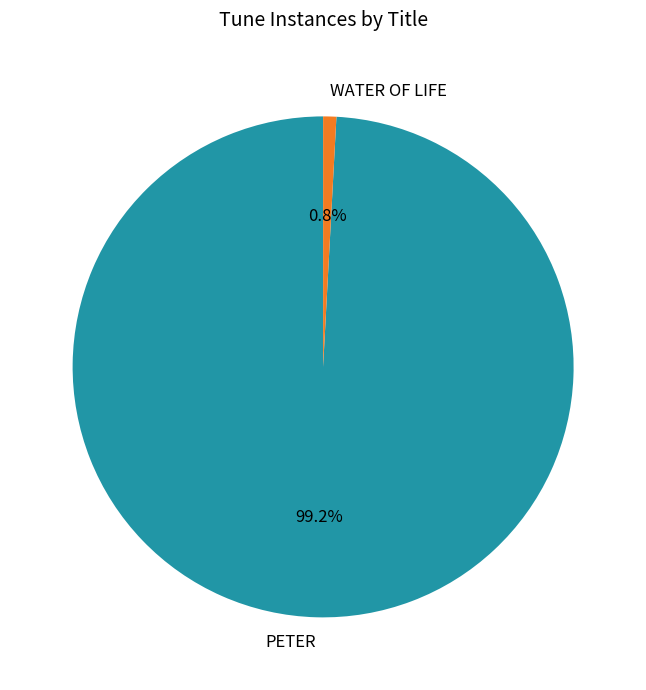

What is the ratio of the value at PETER to the value at WATER OF LIFE?

117.0